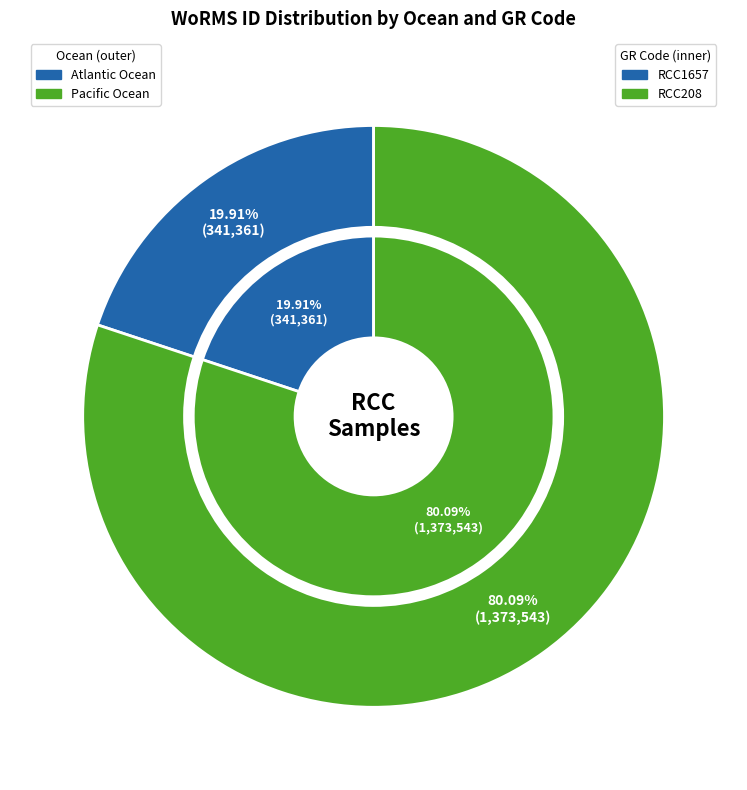

Is there any slice that represents more than half of the pie?

Yes